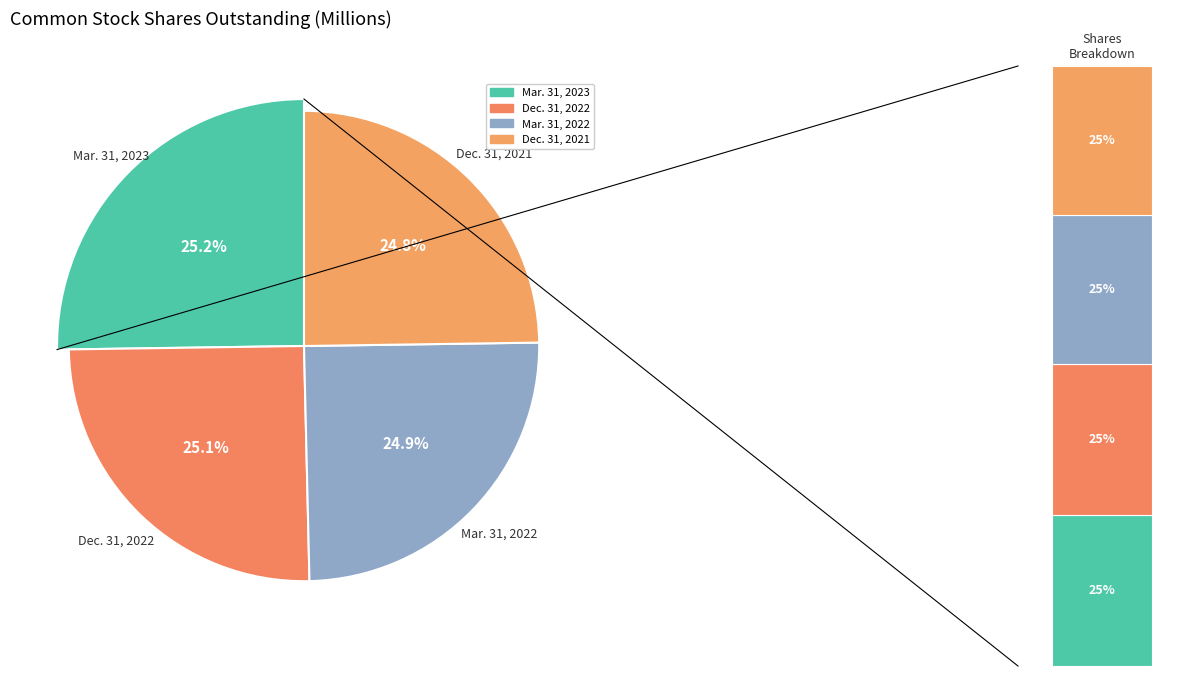

How many slices are in this pie chart?

4